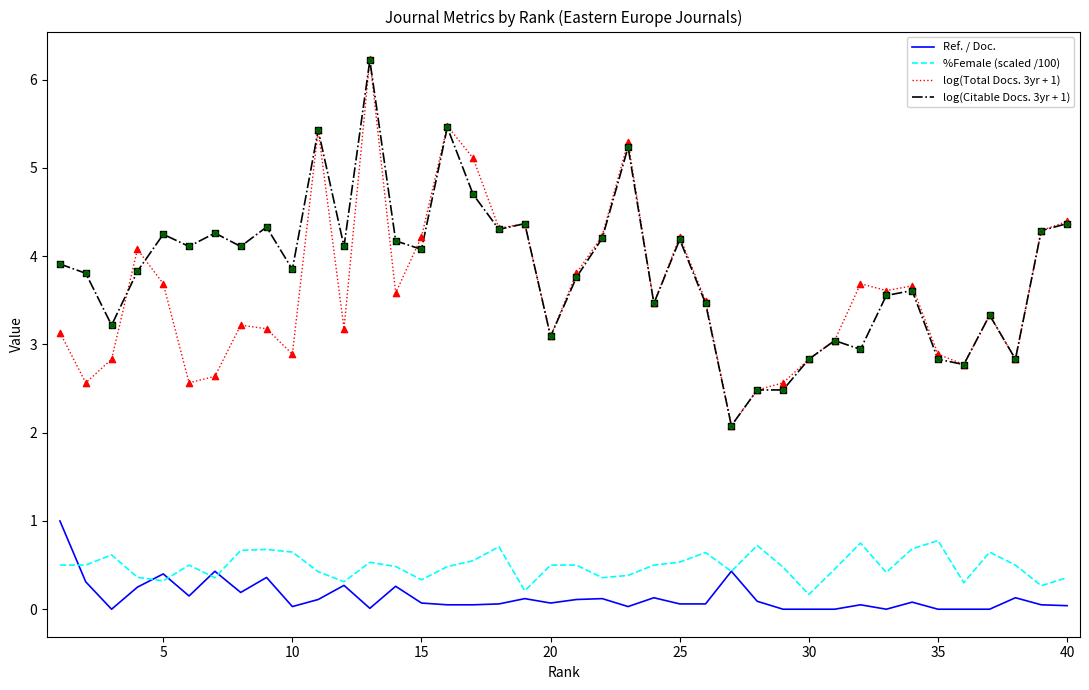

Which series has the widest spread of values?

log(Total Docs. 3yr + 1)